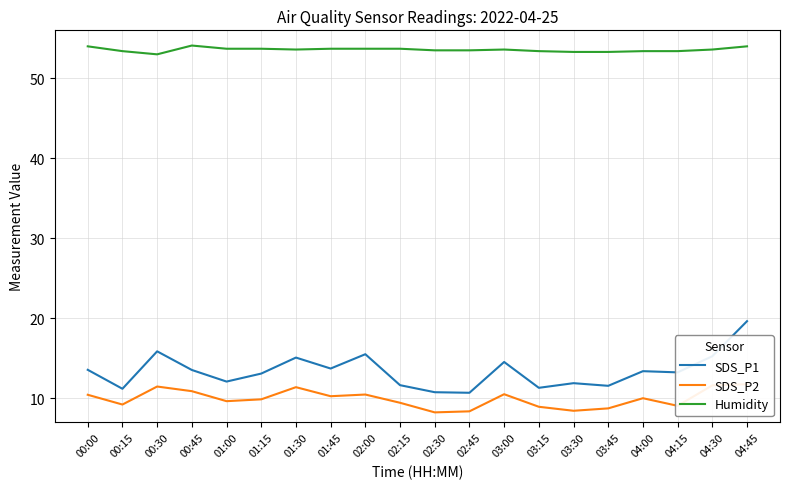

At how many categories does at least one series exceed 32?

20